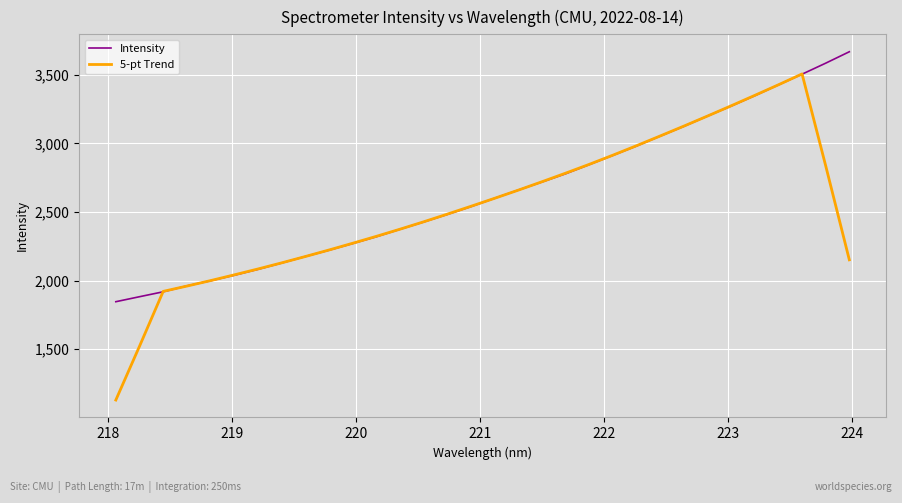

Which series has the widest spread of values?

5-pt Trend